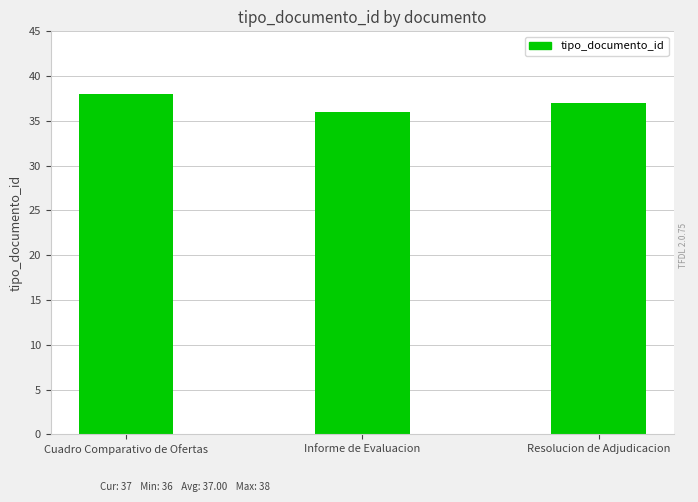

What is the label of the 1st bar from the left?

Cuadro Comparativo de Ofertas